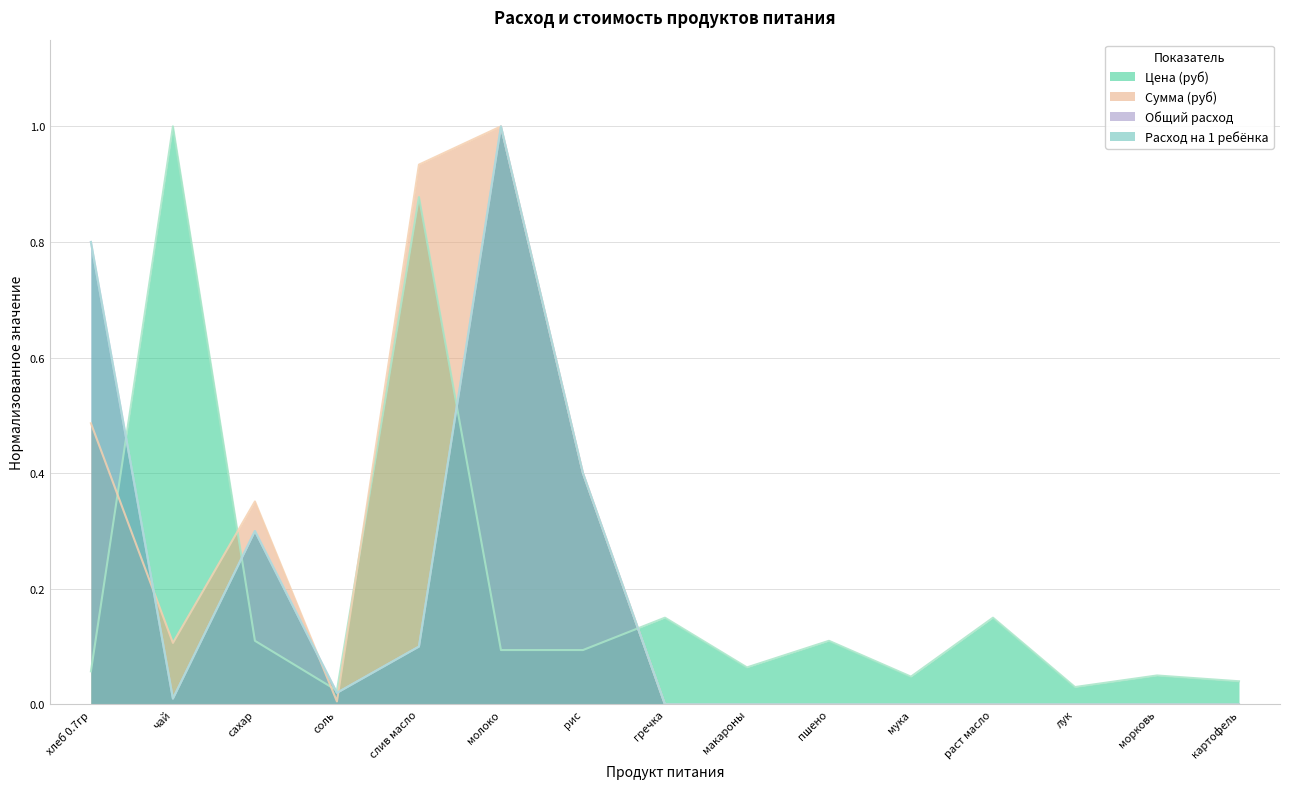

Which series changed the most between сахар and мука?

Сумма (руб)